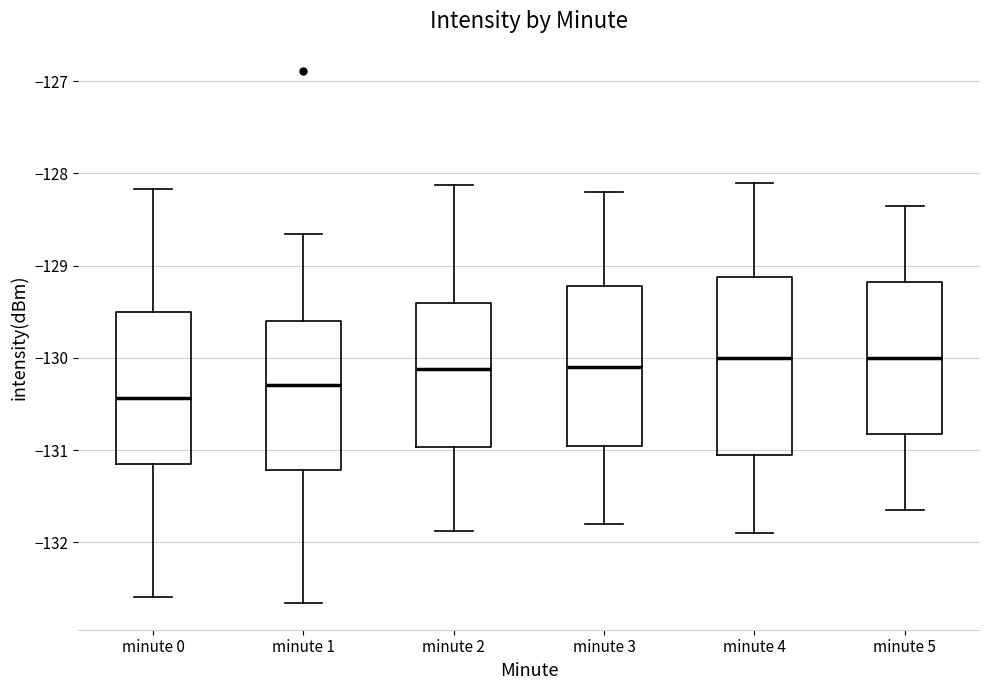

Which box is the tallest, from its lower edge to its upper edge?

minute 4